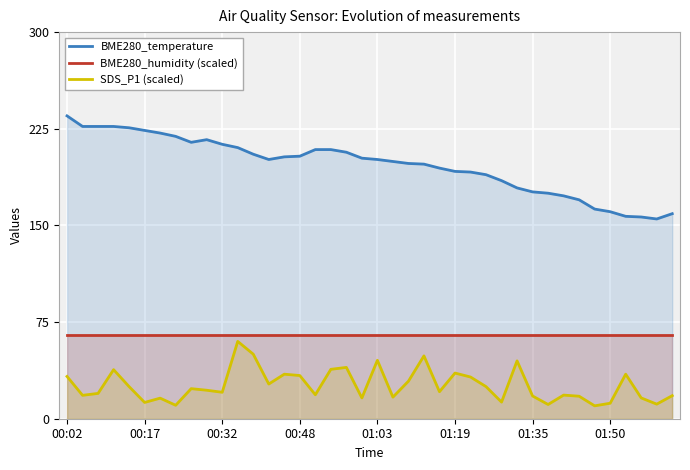

Between 01:03 and 01:50, which series saw the biggest shift?

BME280_temperature